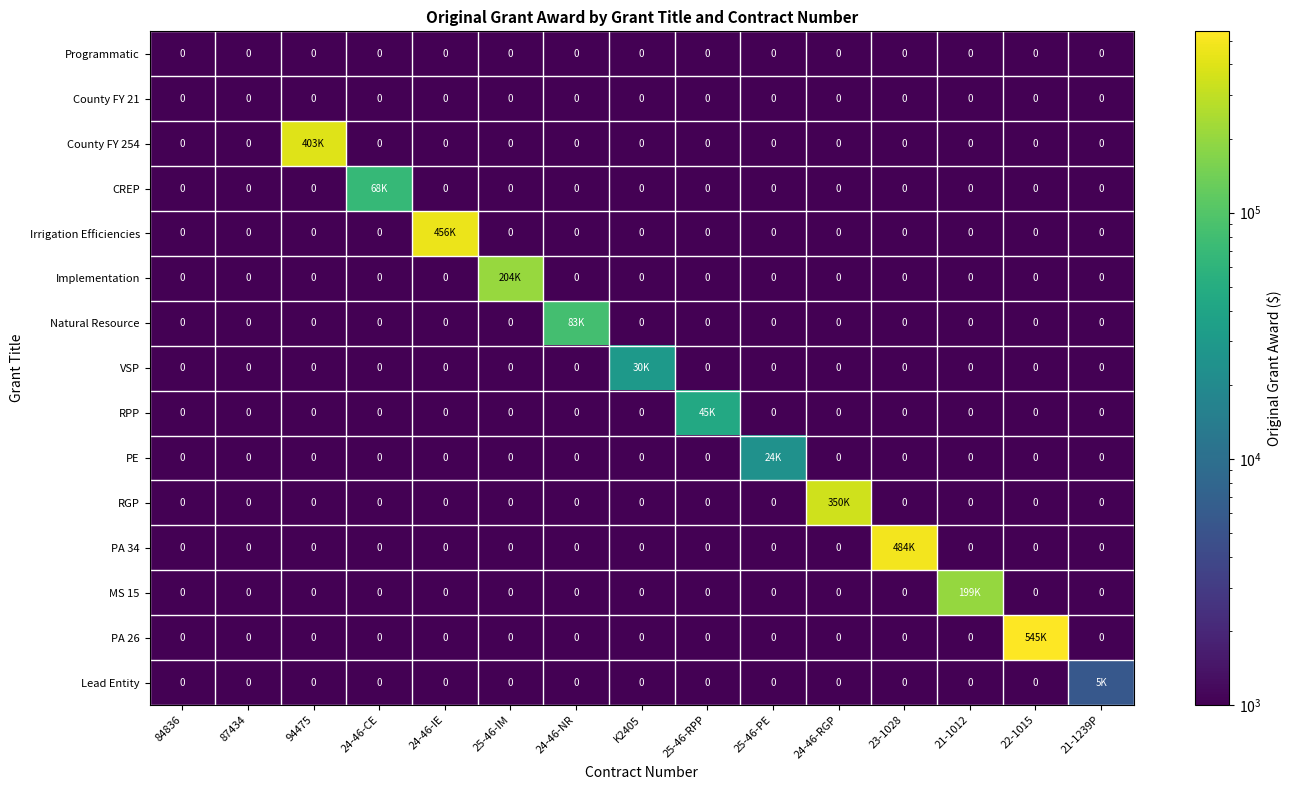

True or false: Programmatic has a value of 0 at 25-46-PE.

True